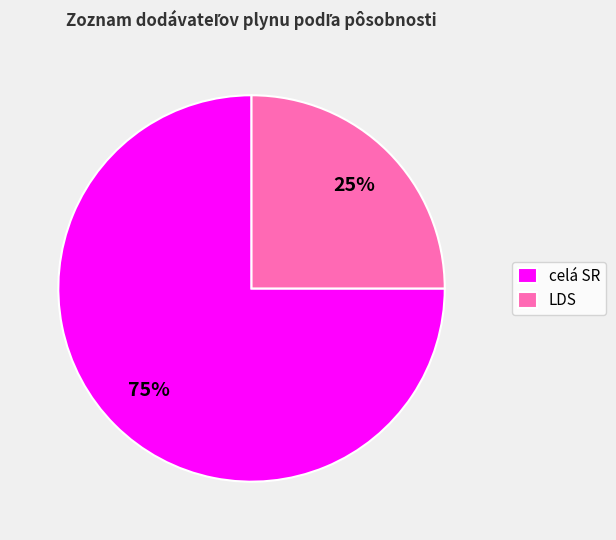

To the nearest percent, what is the difference between the largest and smallest slice percentages?

50%